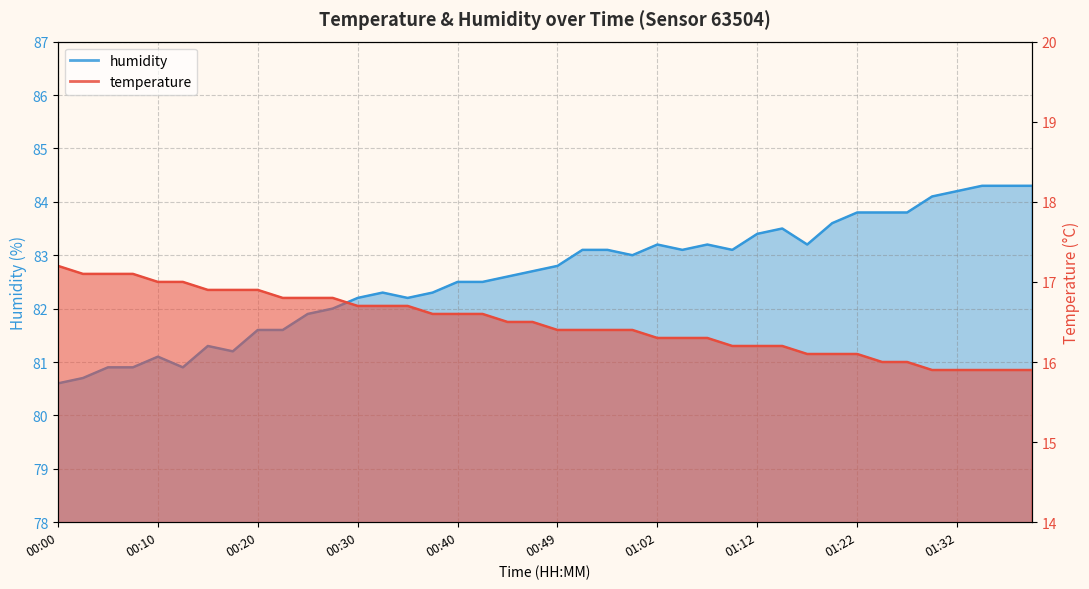

Which series has the largest total across all categories?

humidity